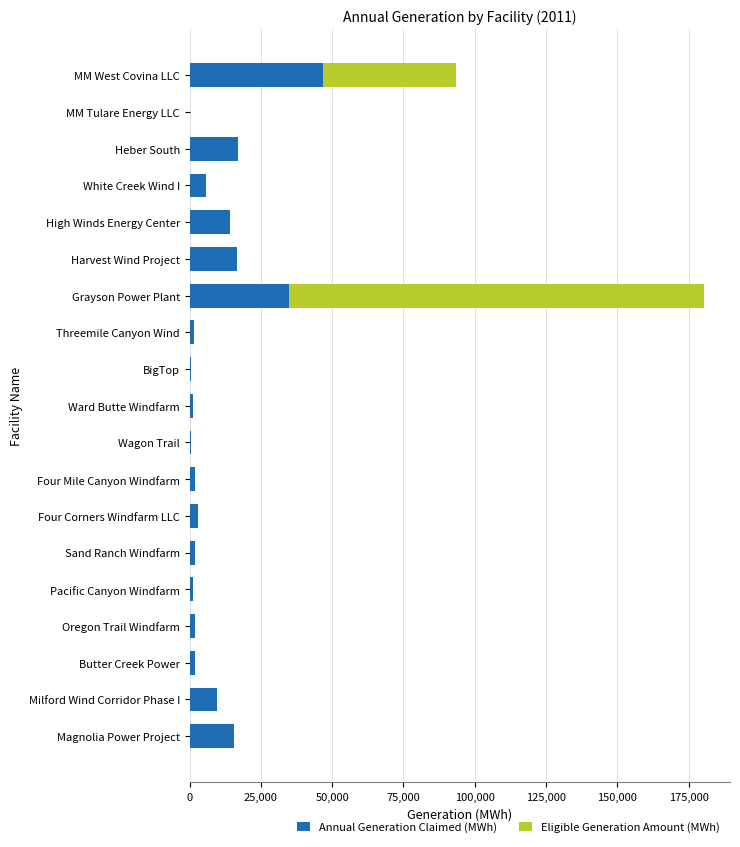

Is it true that Annual Generation Claimed (MWh) equals 14218 at High Winds Energy Center?

True